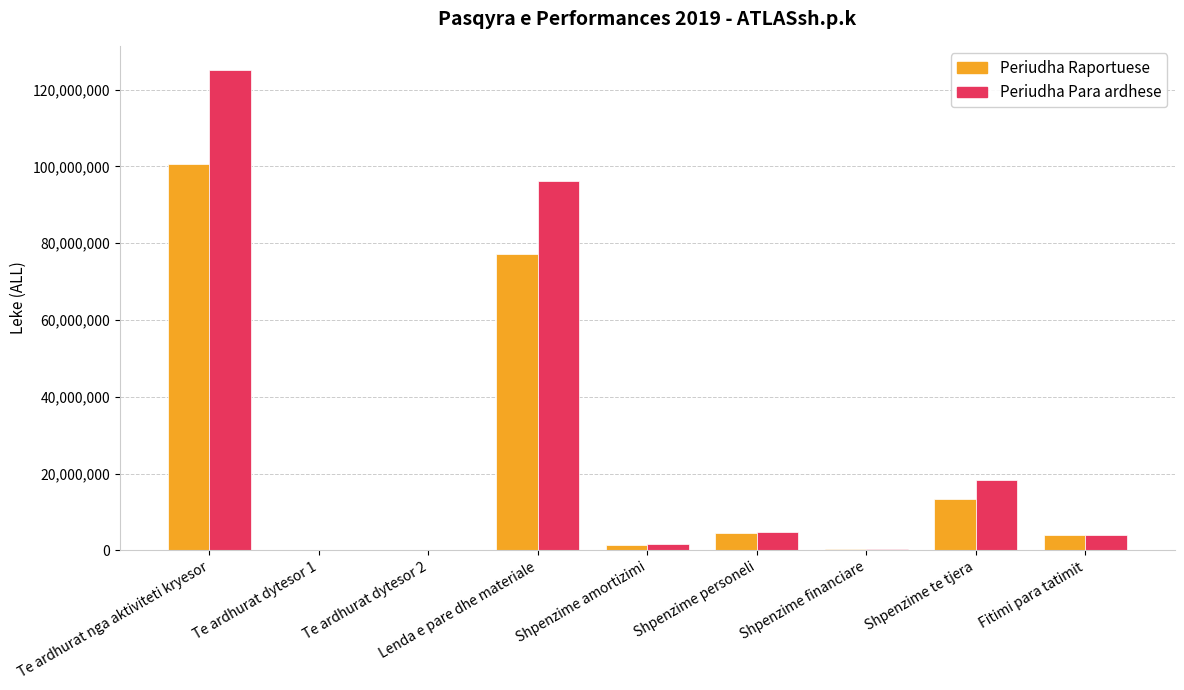

What is the sum of the Periudha Para ardhese values at Shpenzime te tjera and Shpenzime personeli?

23024641